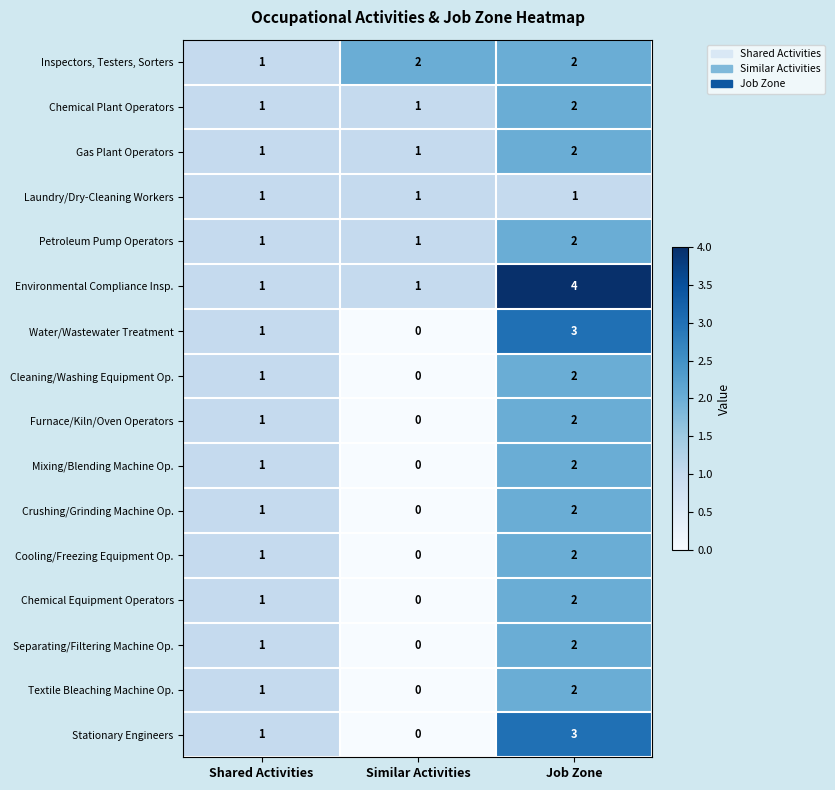

What is the sum of the Inspectors, Testers, Sorters values at Similar Activities and Job Zone?

4